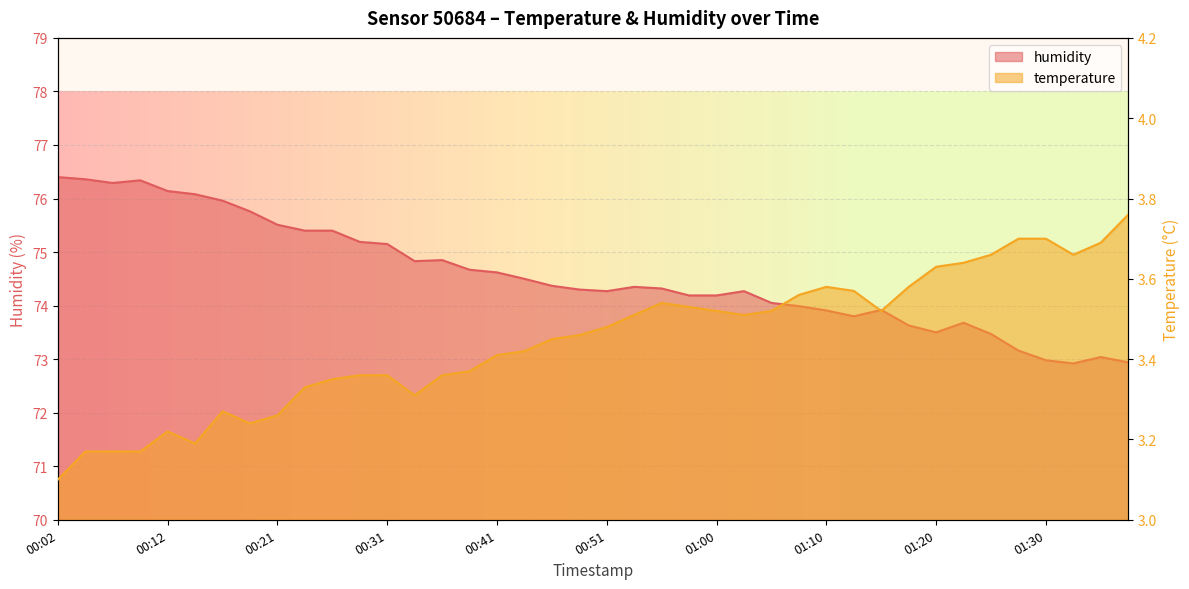

What is the difference between the second highest and minimum values in the humidity series?

3.4